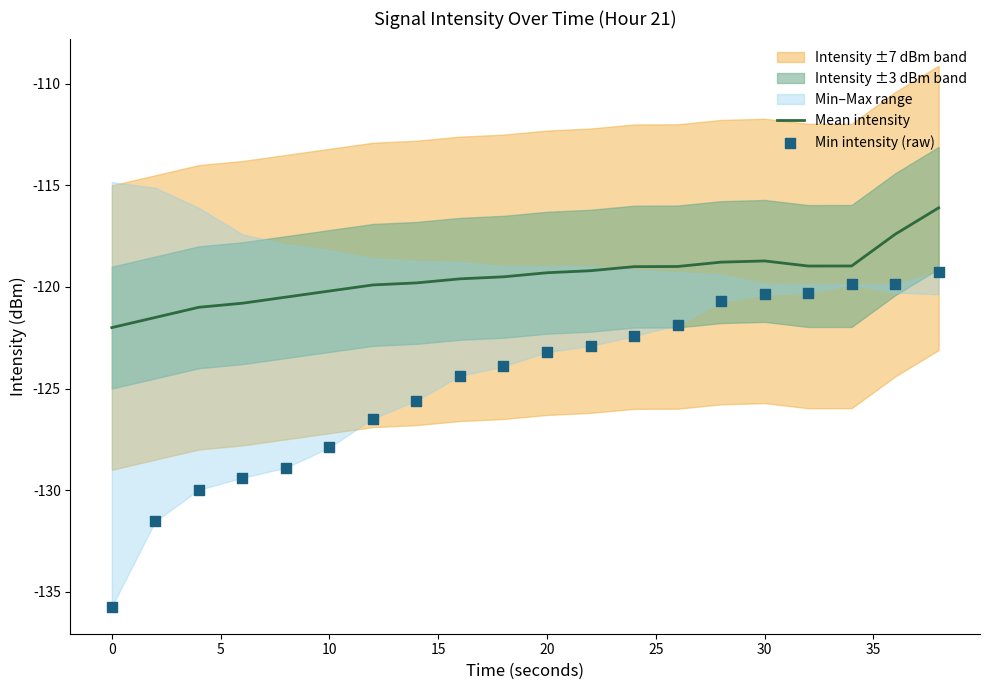

What is the lowest value of the Mean intensity series?

-122.0